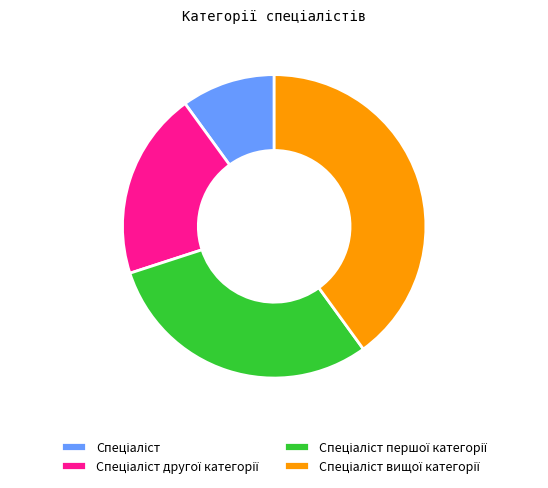

Is there any slice that represents more than half of the pie?

No